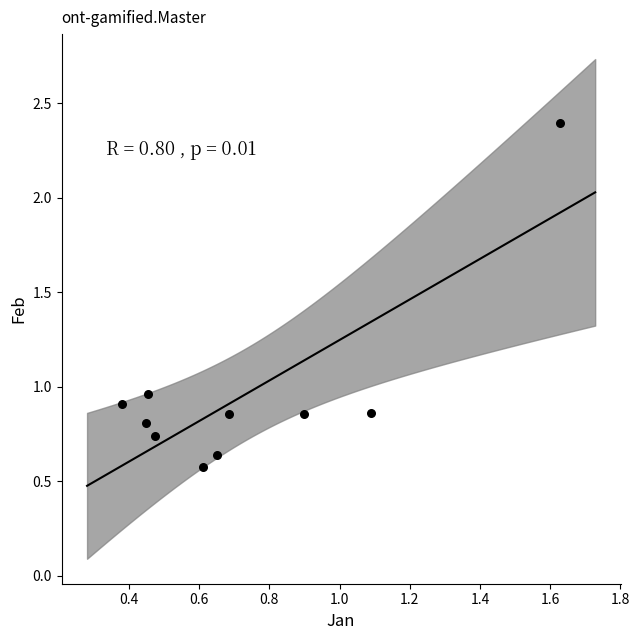

What is the range of Y values (max minus min)?

1.8